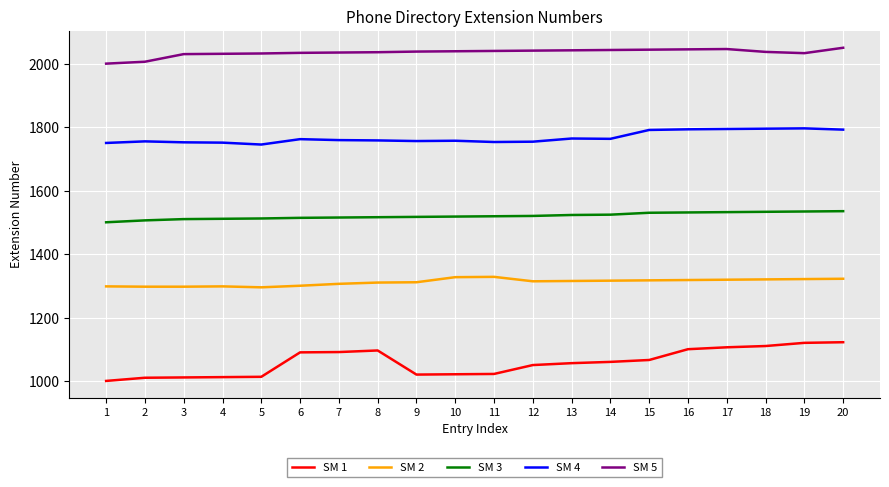

True or false: SM 4 has more than 0 interior local peaks.

True